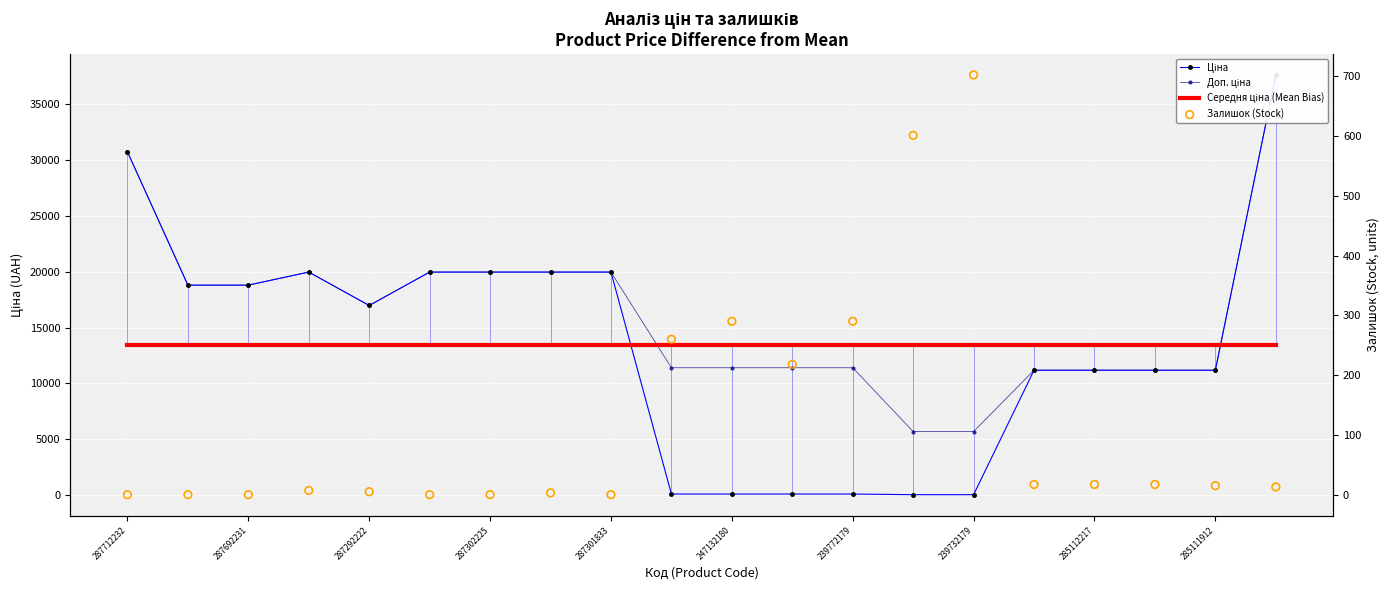

Which series has the largest total across all categories?

Доп. ціна